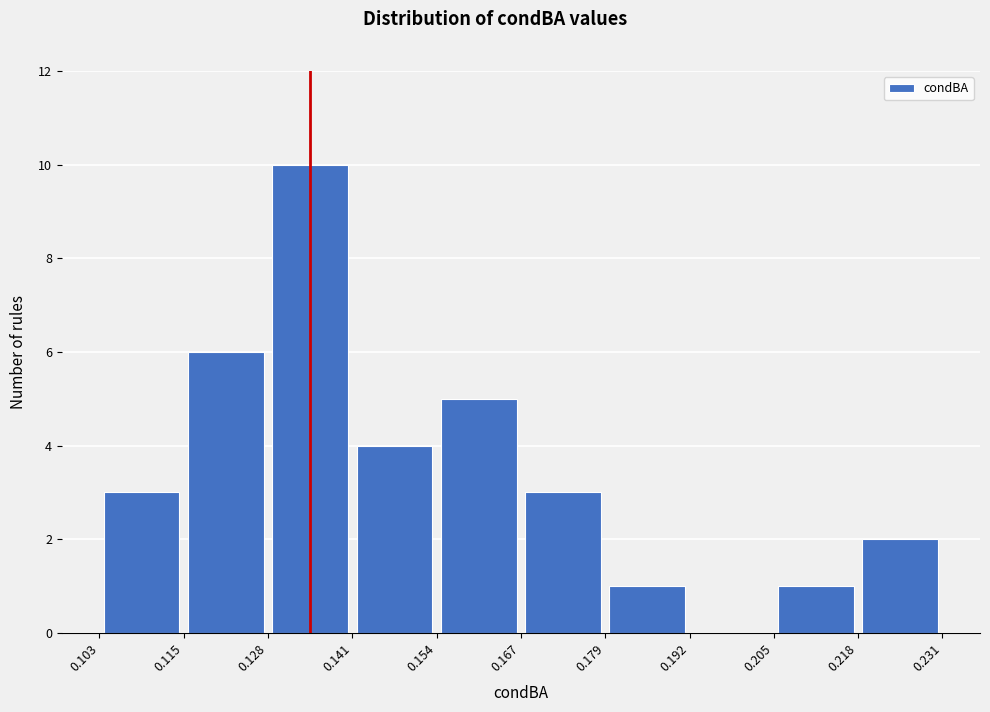

Over which range of the x-axis is the bar tallest?

0.128 to 0.141